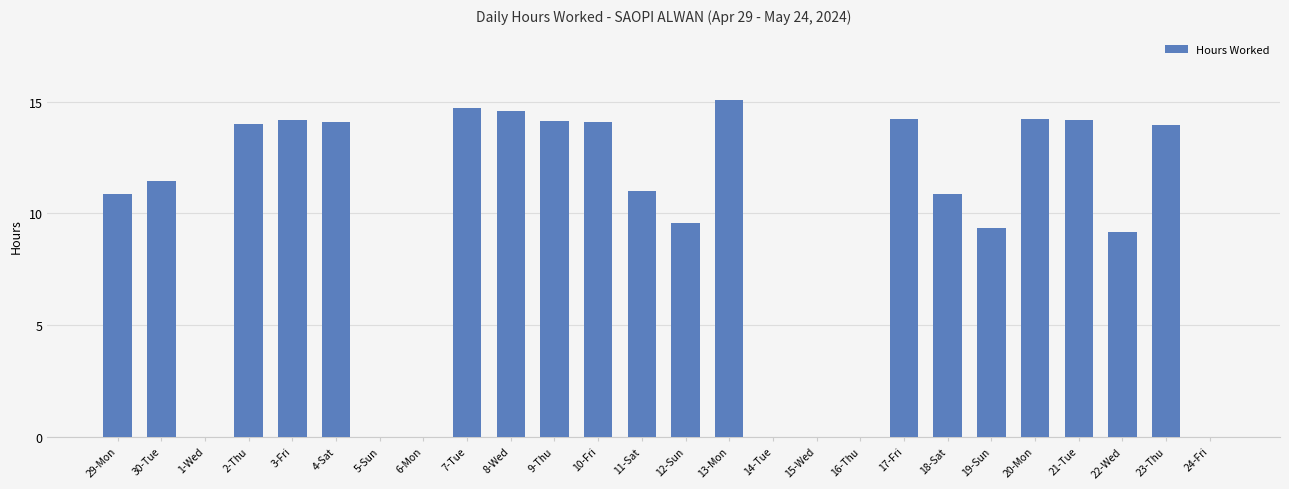

What is the sum of the values at 21-Tue and 17-Fri?

28.4